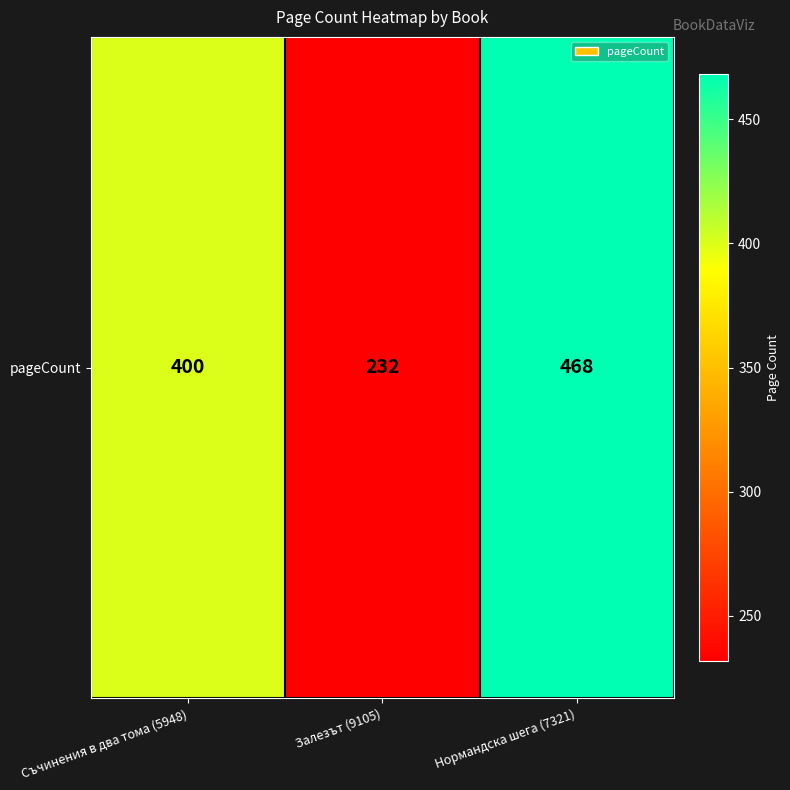

What is the change in value from Съчинения в два тома (5948) to Залезът (9105)?

-168